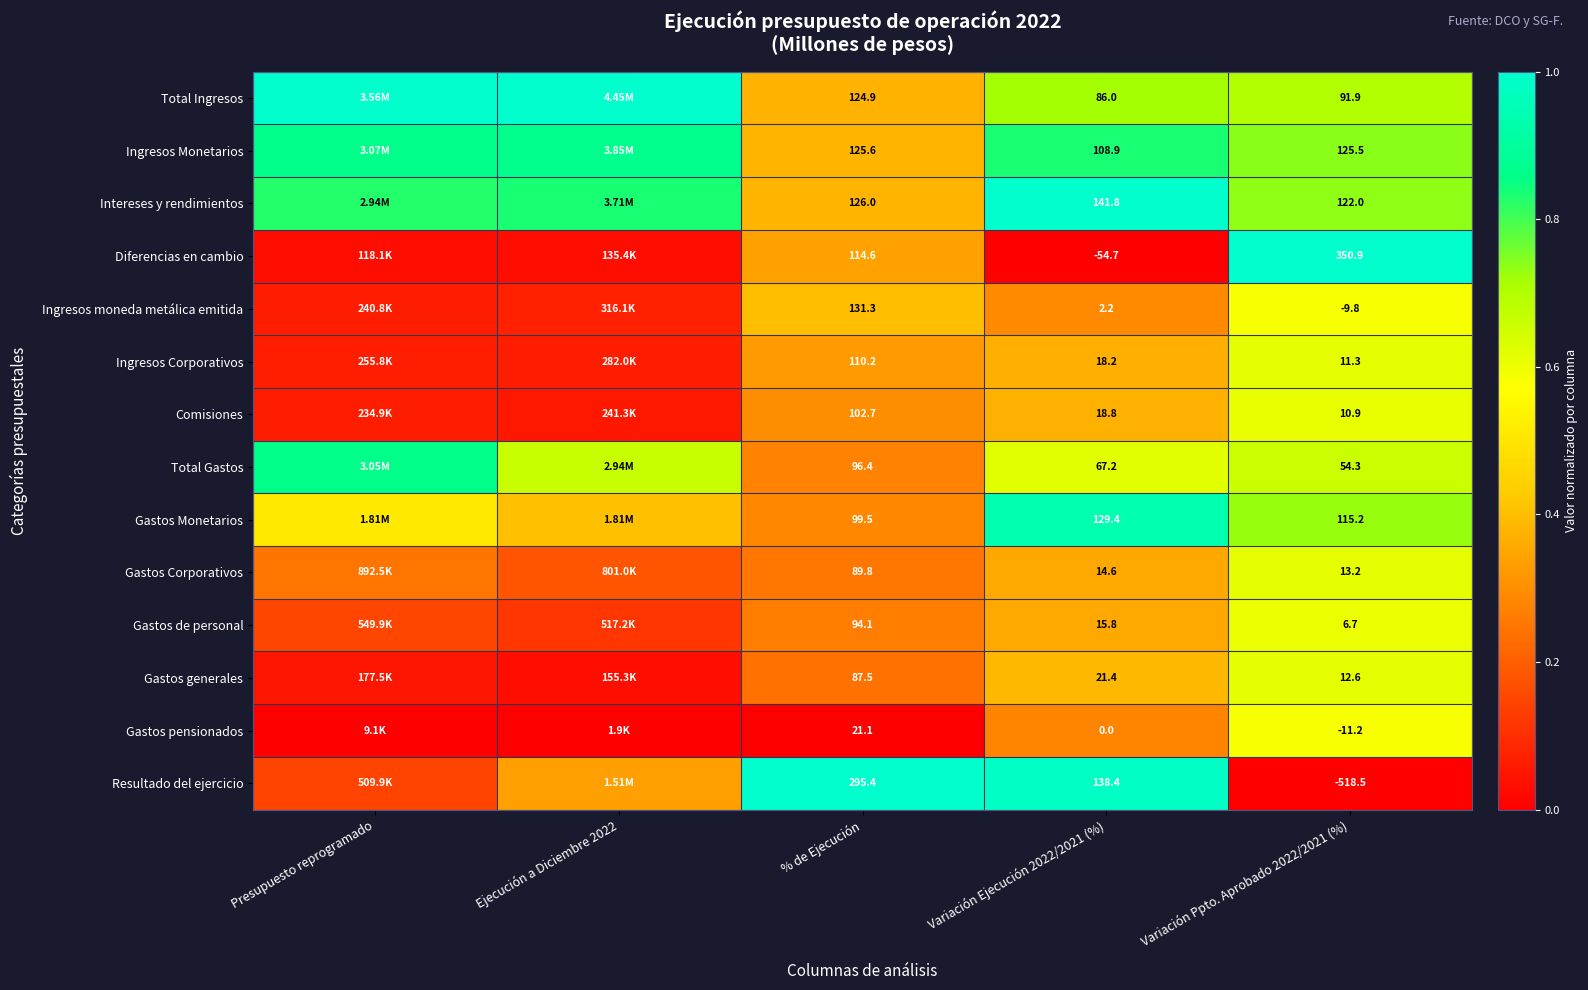

Is the value of Gastos de personal at Variación Ejecución 2022/2021 (%) greater than the value of Total Gastos at % de Ejecución?

No